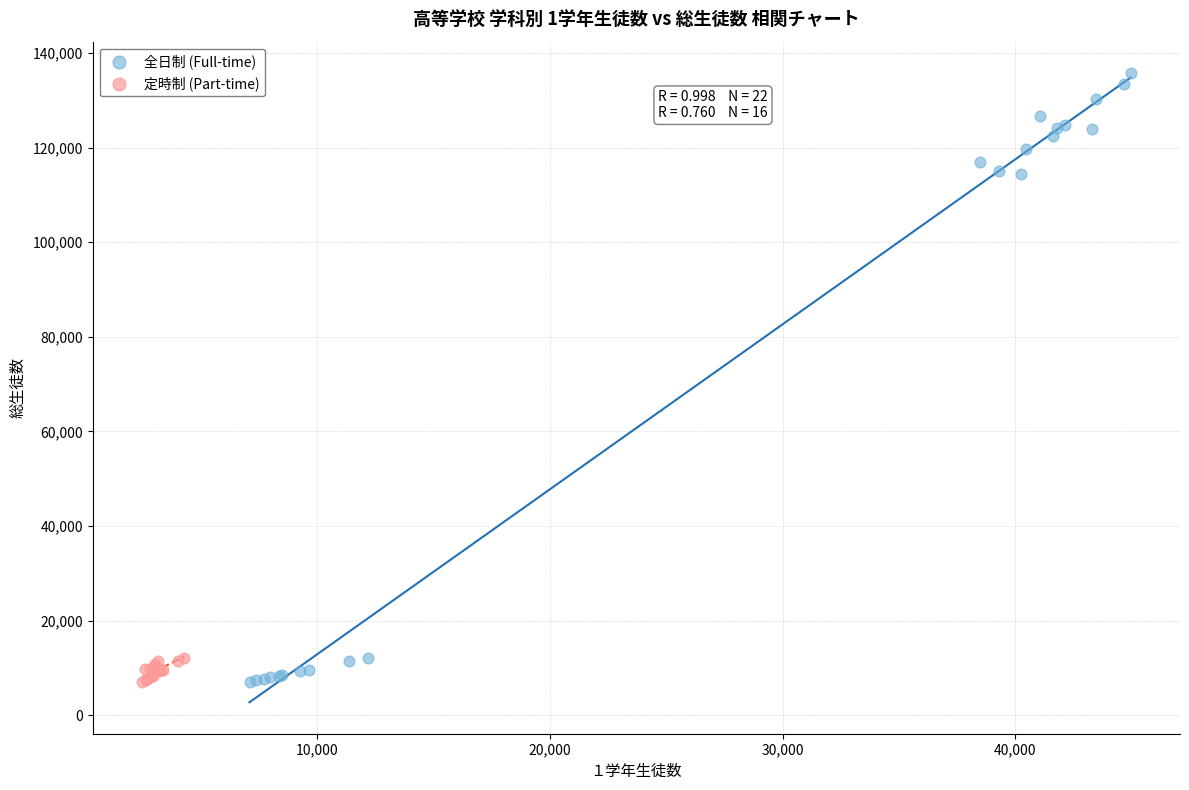

Which series has the widest spread of Y values?

全日制 (Full-time)